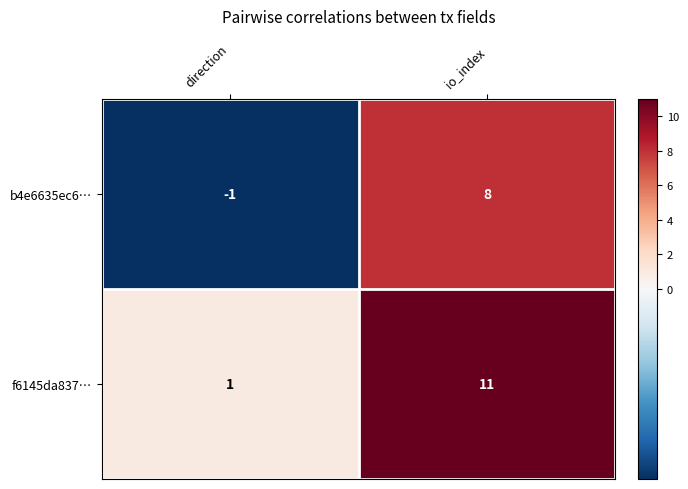

Rank the series by their average value, from highest to lowest.

f6145da837…, b4e6635ec6…